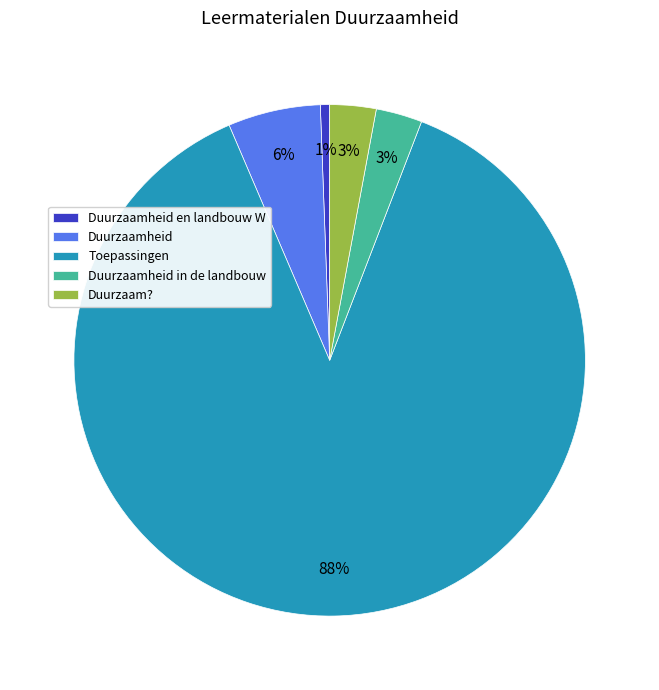

Count the number of slices in the pie.

5